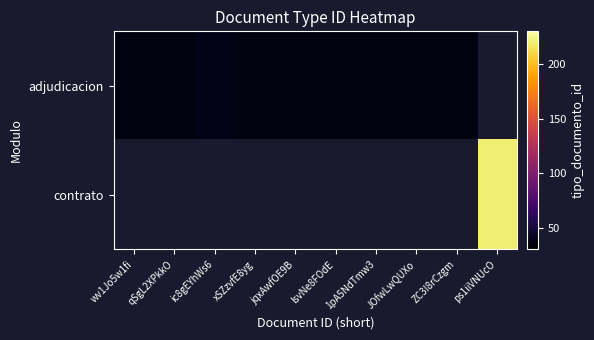

At xSZzvfE8yg, list the series in order from largest to smallest.

adjudicacion, contrato